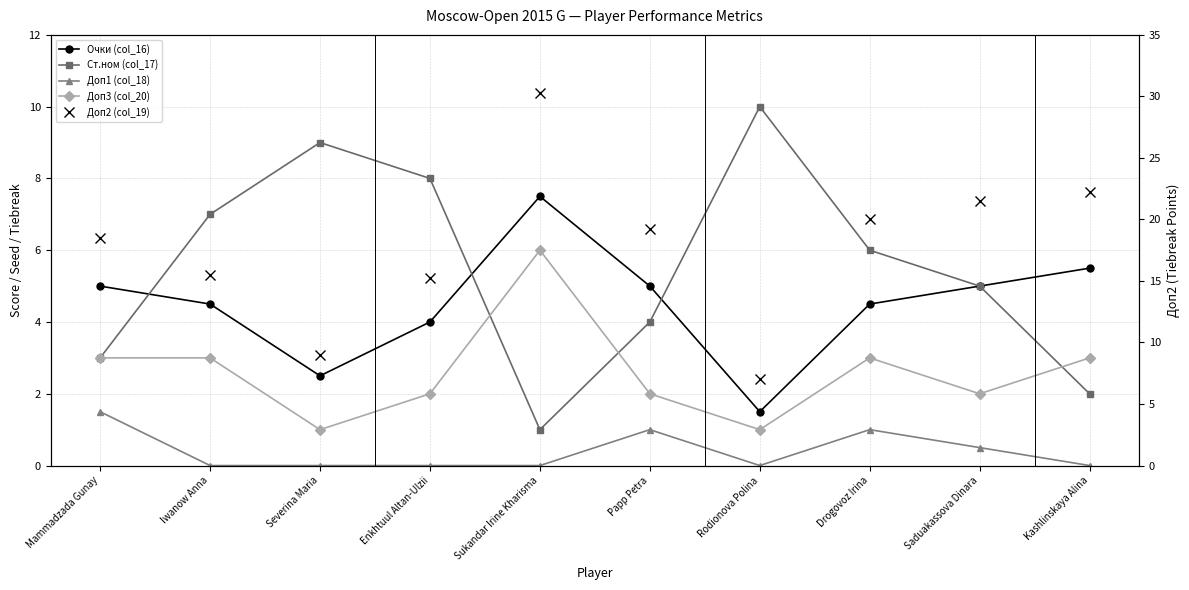

What is the total value across all series at Saduakassova Dinara?

34.0